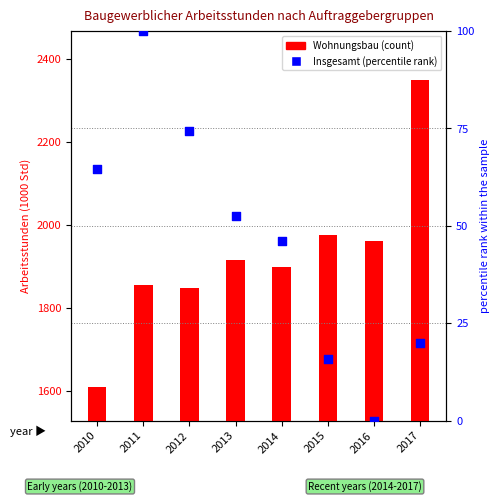

Is the value of Wohnungsbau at 2016 greater than the value of Insgesamt (percentile rank) at 2016?

Yes